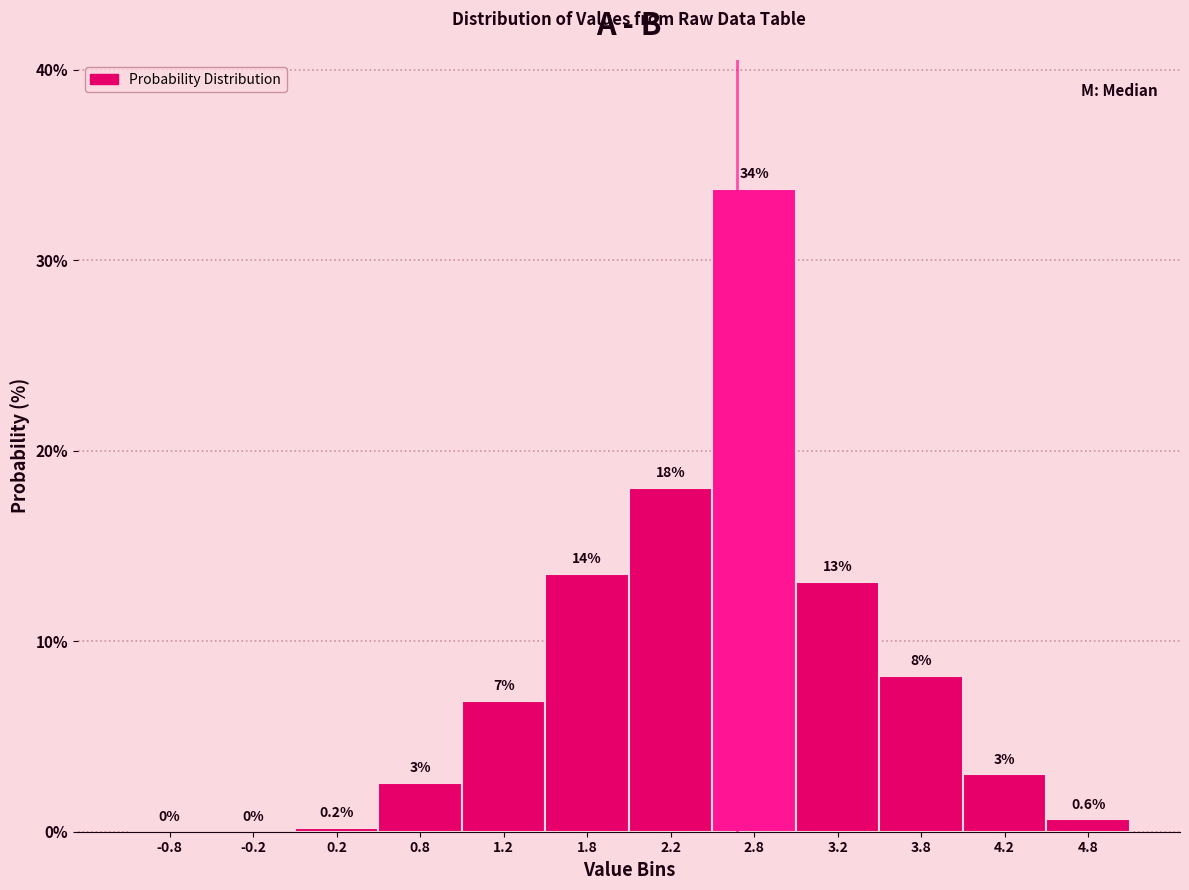

Which range on the x-axis has the tallest bar?

2.5 to 3.0